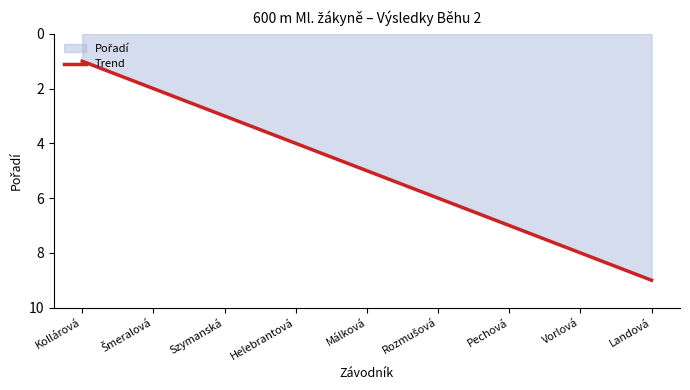

What is the difference between the maximum and minimum values?

8.0